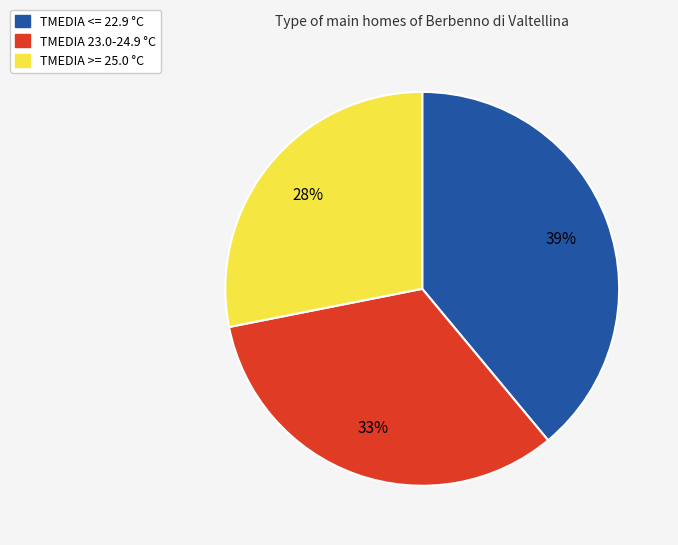

What is the largest slice in the pie chart?

TMEDIA <= 22.9 °C